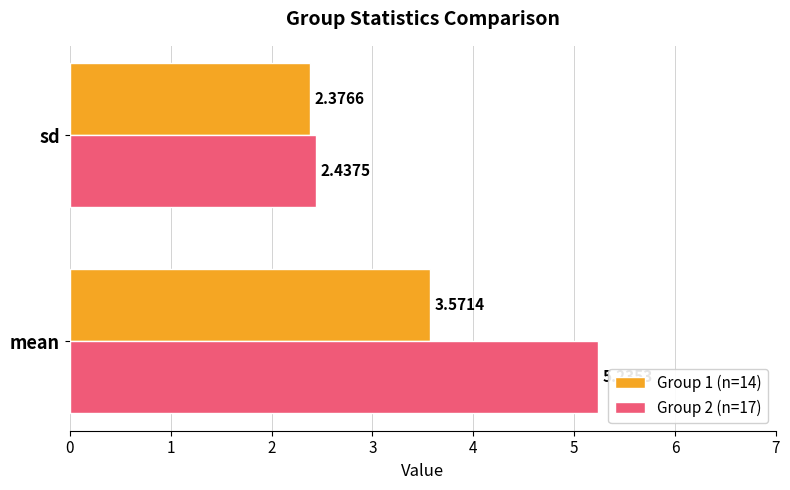

What is the average value of the Group 2 (n=17) series?

3.8